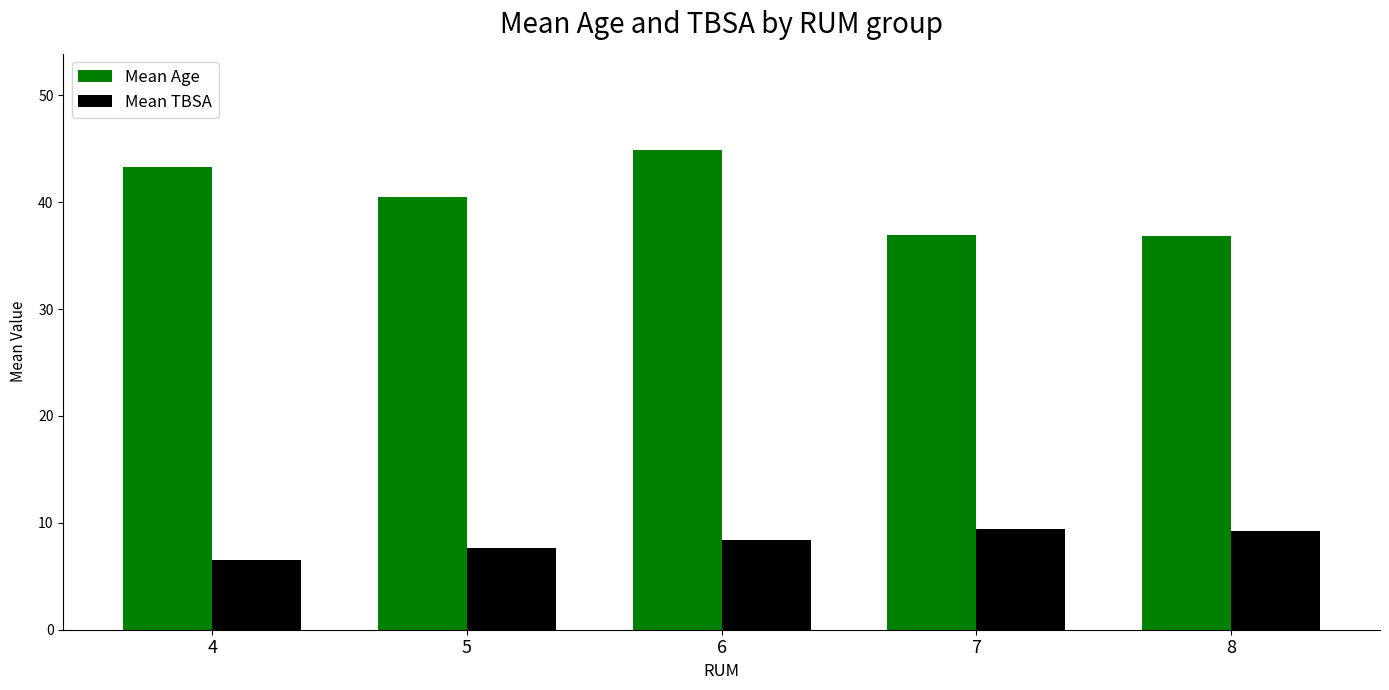

What is the total value across all series at 5?

48.2